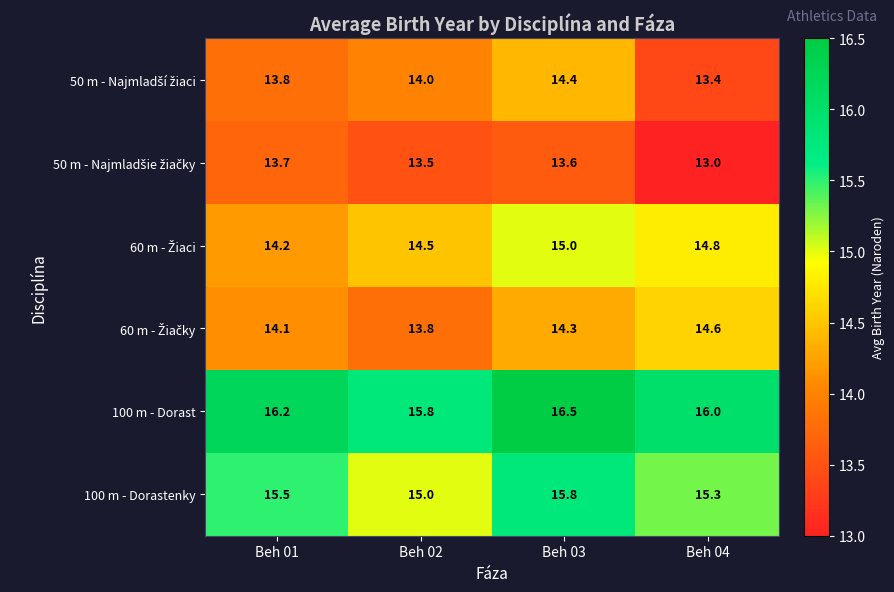

What is the difference between the maximum and minimum values in the 100 m - Dorast series?

0.7